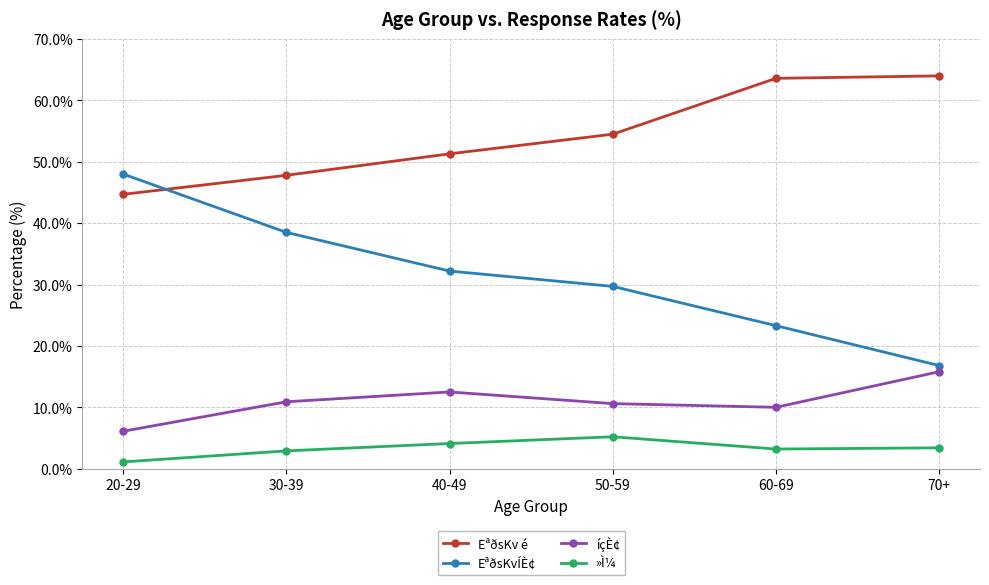

Where does the EªðsKvÍÈ¢ series first go above 32?

20-29